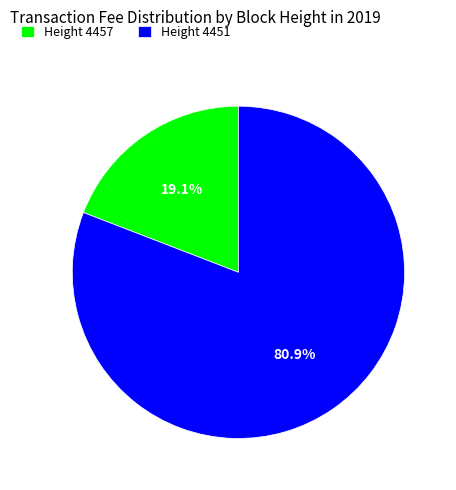

Rank the categories by value from lowest to highest.

Height 4457, Height 4451